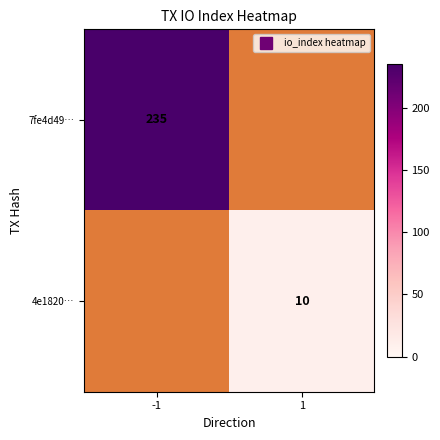

List the series in order of their peak value, highest first.

7fe4d49…, 4e1820…